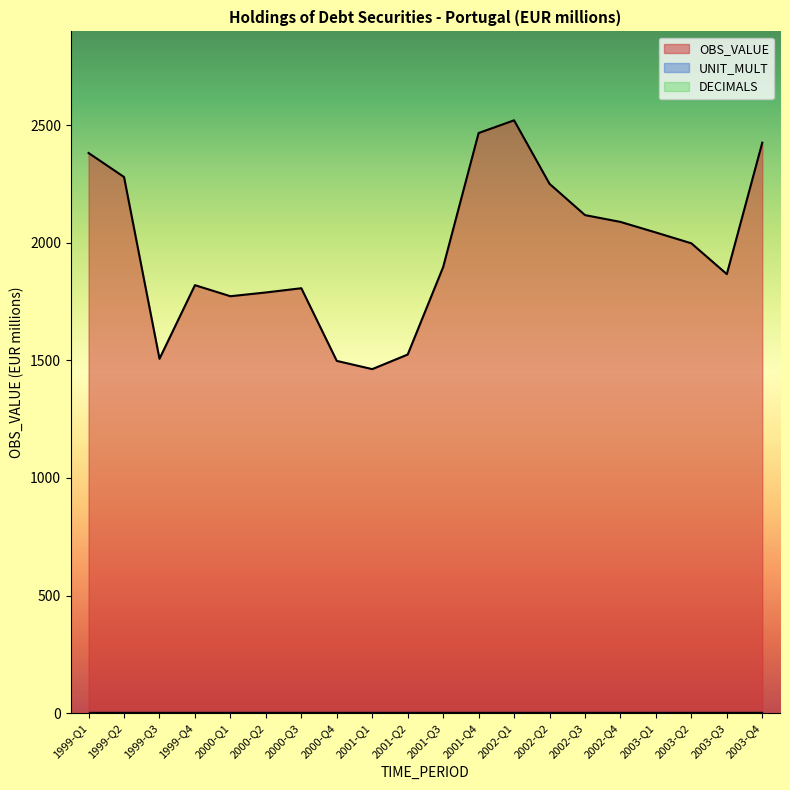

What is the total value across all series at 1999-Q3?

1513